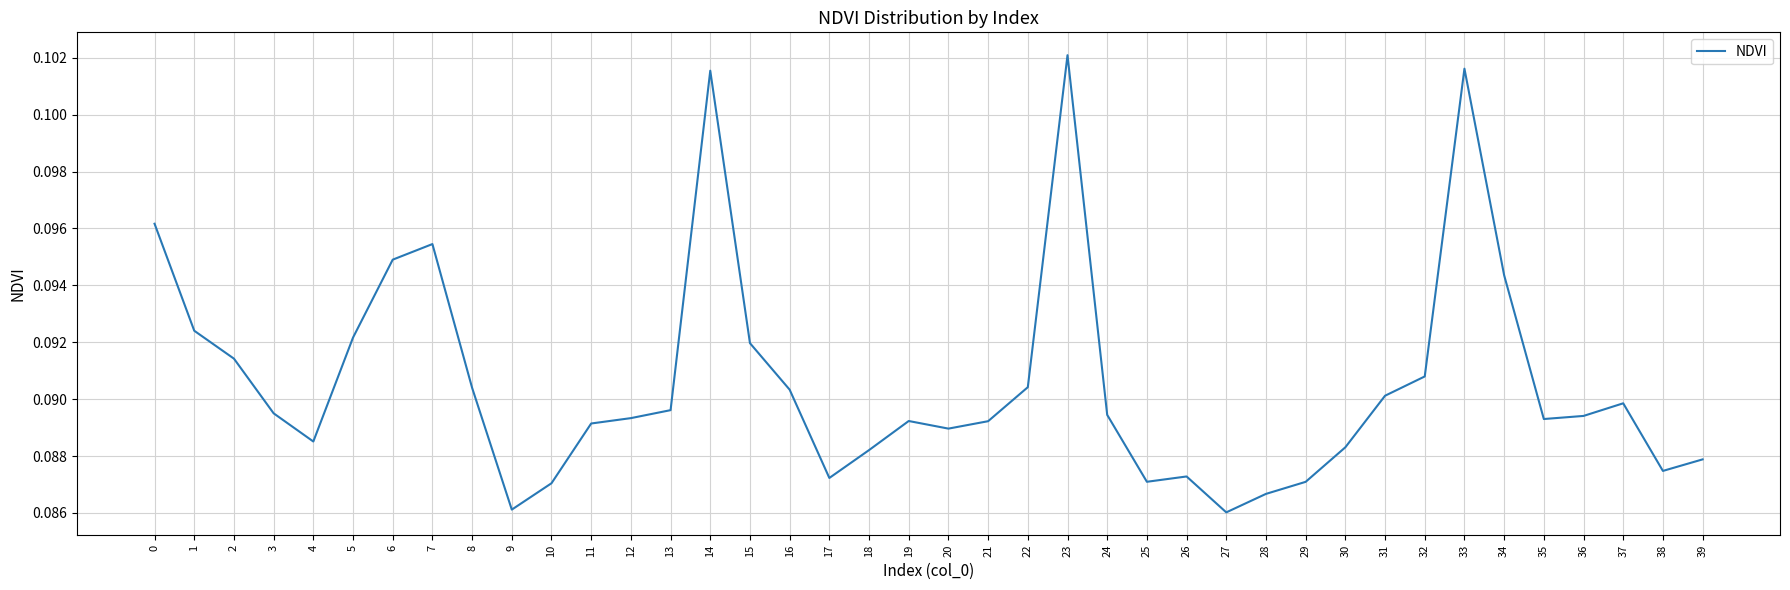

True or false: the data shows 0.0 at 34.

False